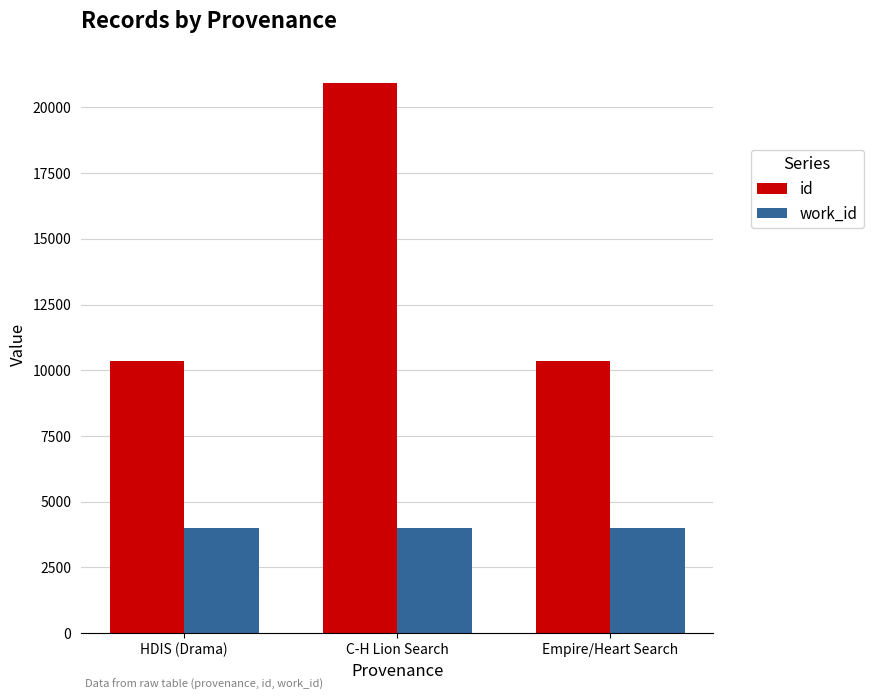

Count the number of data series in this chart.

2